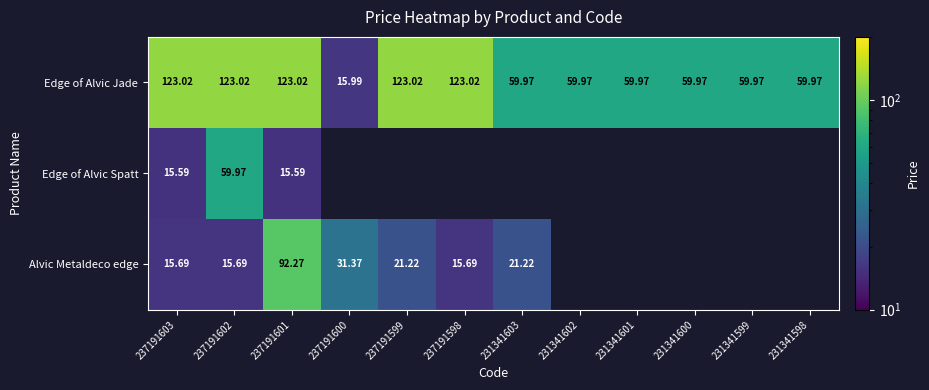

At 237191601, list the series in order from largest to smallest.

Edge of Alvic Jade, Alvic Metaldeco edge, Edge of Alvic Spatt